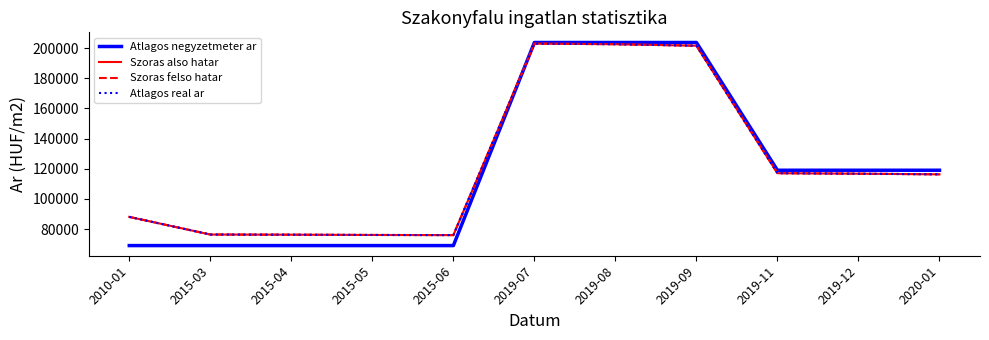

Does the chart display data point markers on the line(s)?

No